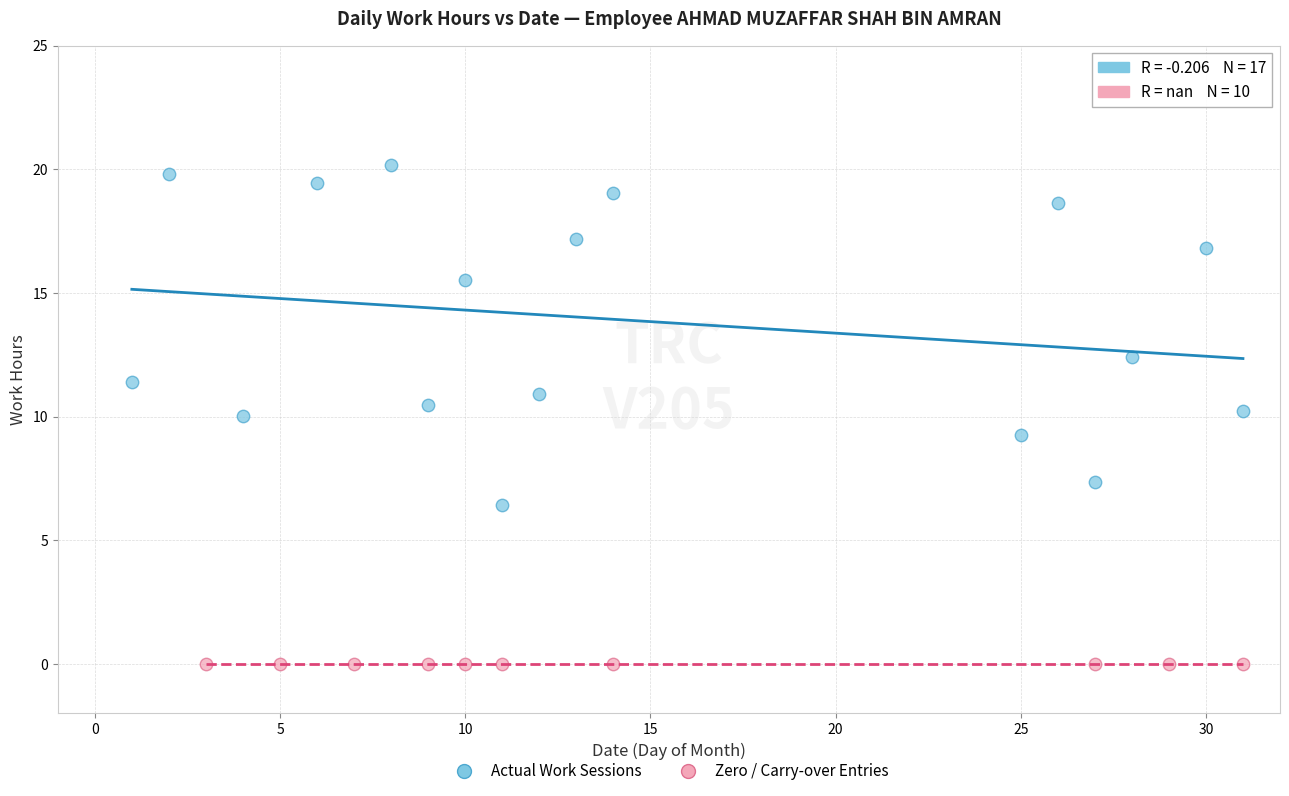

Which series contains the highest Y value?

Actual Work Sessions